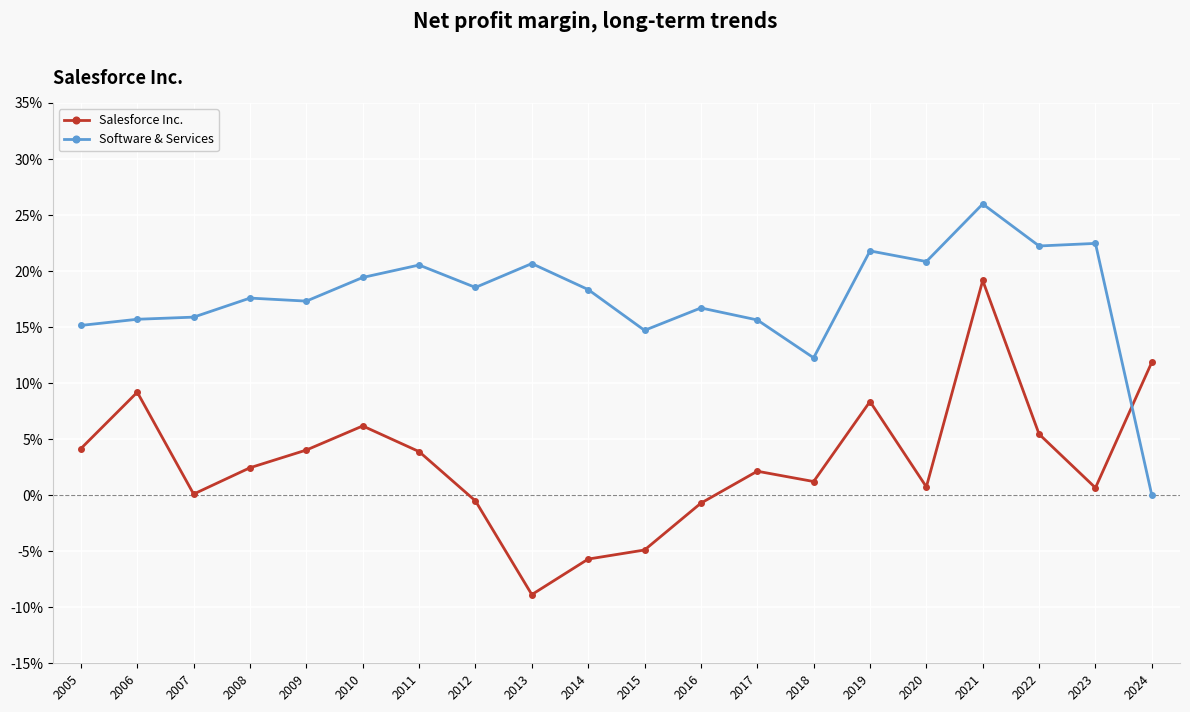

At 2011, list the series in order from largest to smallest.

Software & Services, Salesforce Inc.